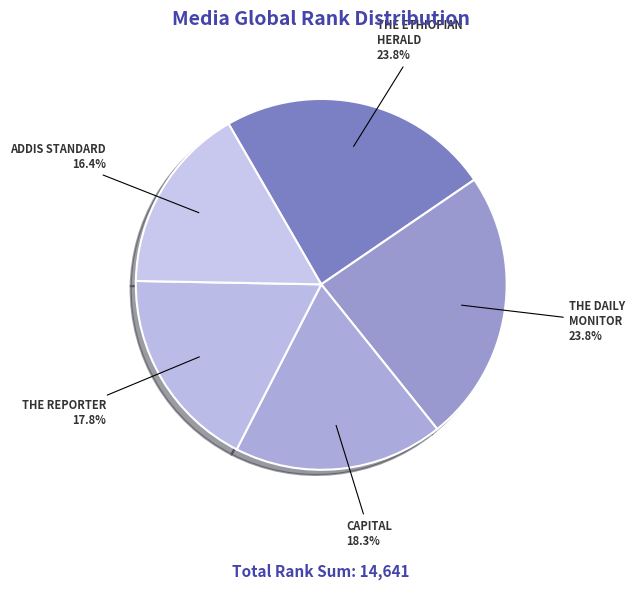

What is the largest slice in the pie chart?

THE ETHIOPIAN HERALD